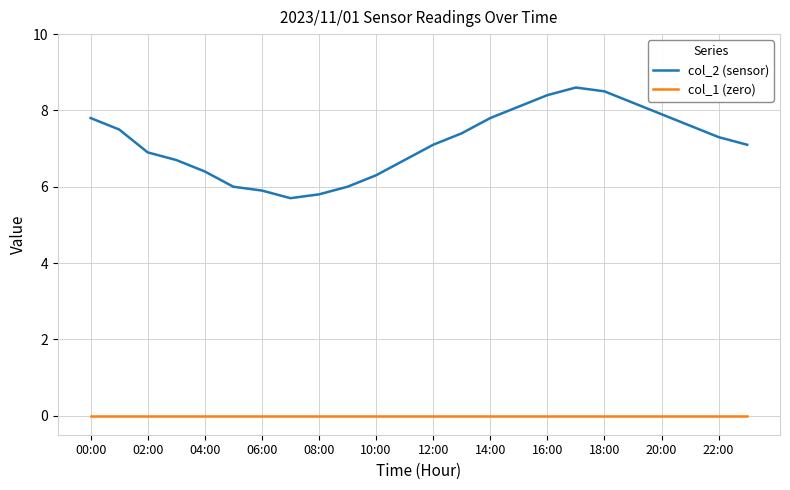

List the series in order of their peak value, lowest first.

col_1 (zero), col_2 (sensor)